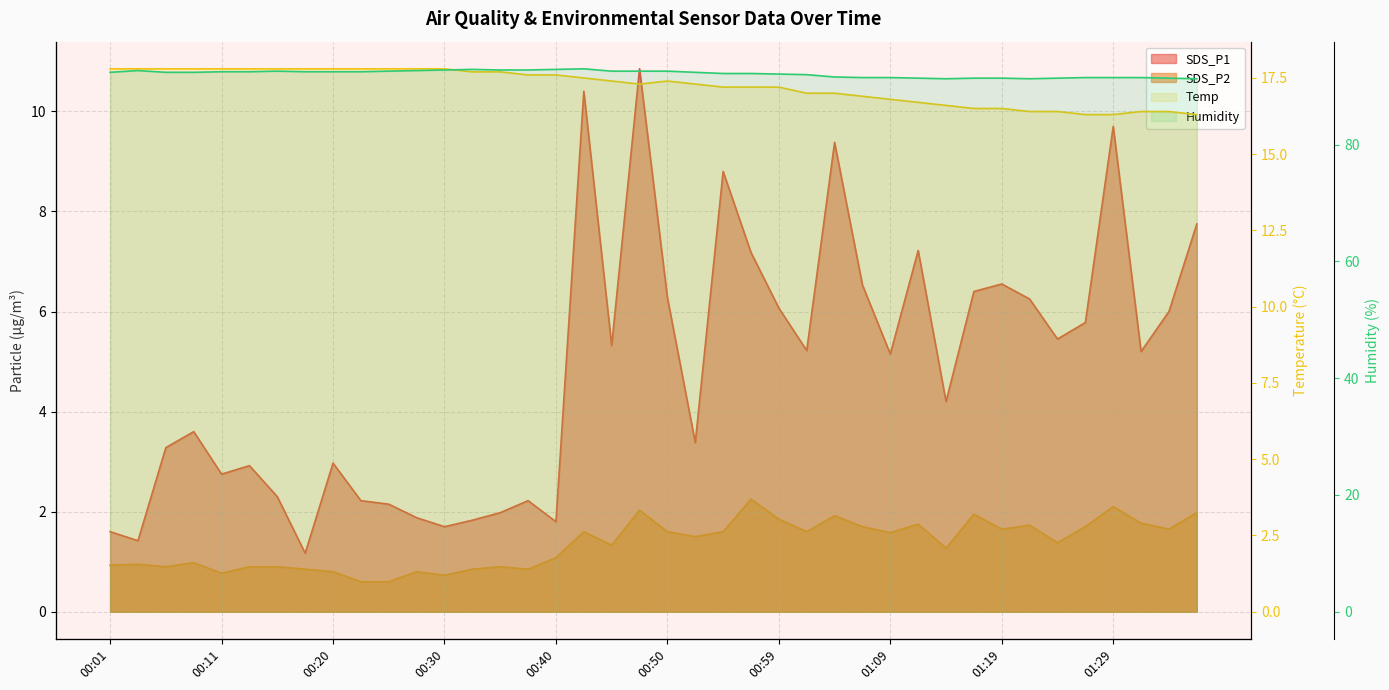

What is the sum of all SDS_P1 values?

192.8